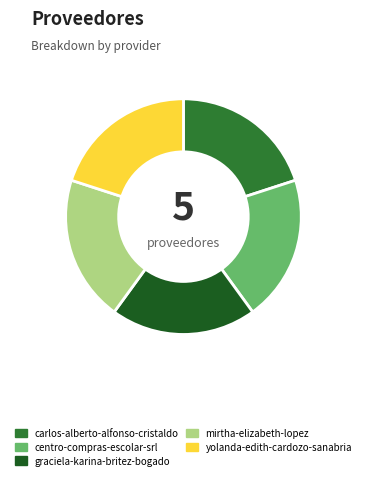

True or false: graciela-karina-britez-bogado accounts for 20% of the total.

True